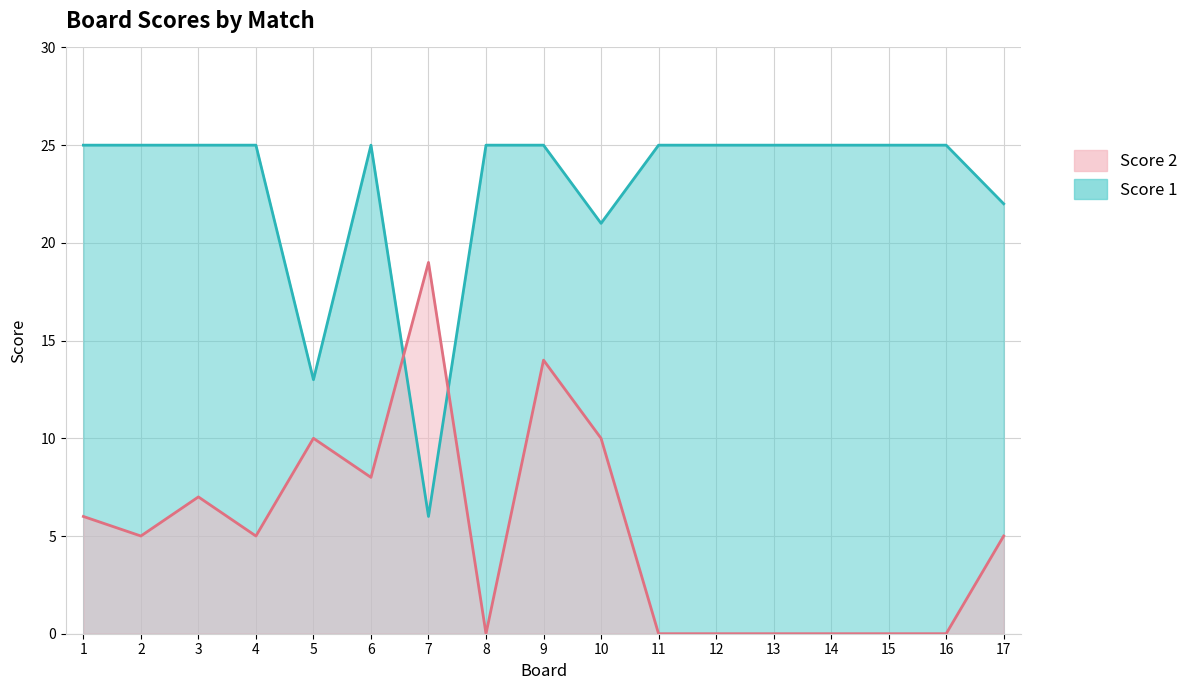

Reading left to right, list all the values displayed in this chart.

Score 2: 1=6	2=5	3=7	4=5	5=10	6=8	7=19	8=0	9=14	10=10	11=0	12=0	13=0	14=0	15=0	16=0	17=5
Score 1: 1=25	2=25	3=25	4=25	5=13	6=25	7=6	8=25	9=25	10=21	11=25	12=25	13=25	14=25	15=25	16=25	17=22